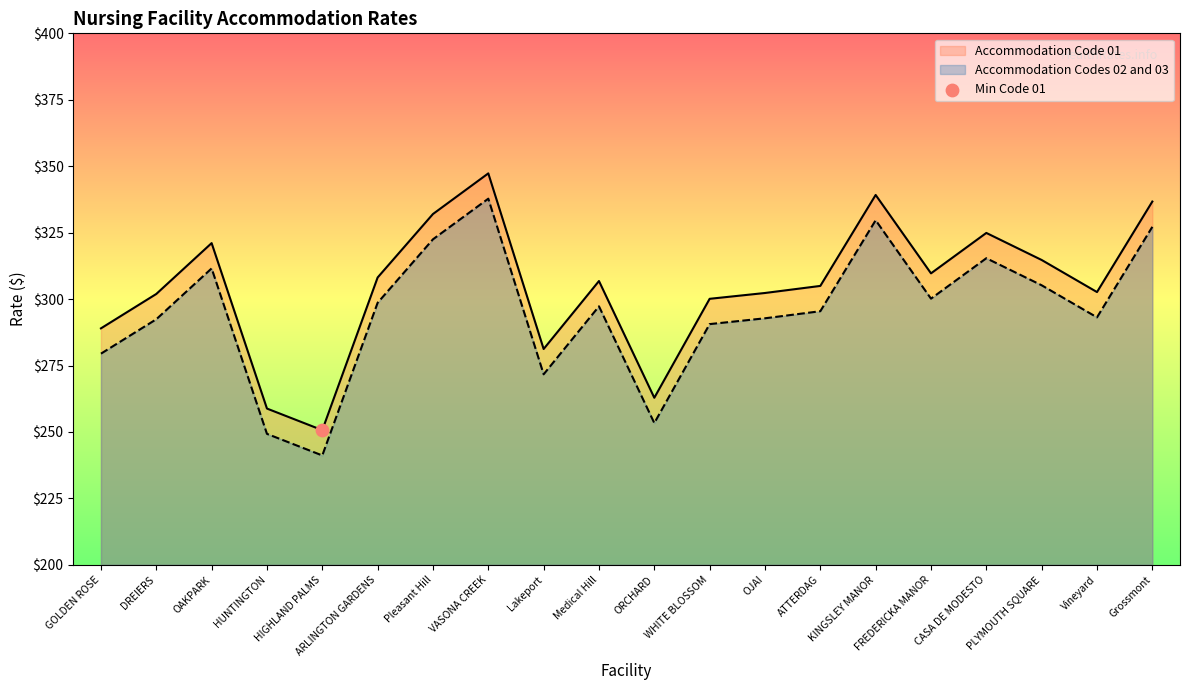

At which category is the sum across all series the highest?

VASONA CREEK